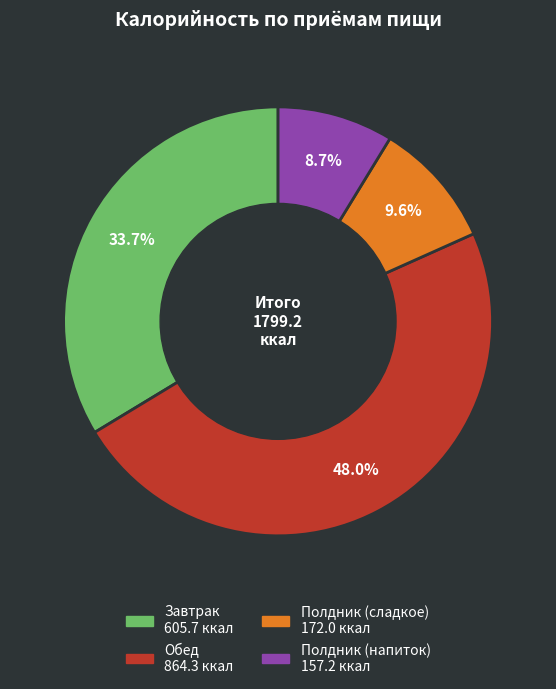

Approximately how many times larger is the value at Полдник (напиток) compared to Полдник (сладкое)?

0.9